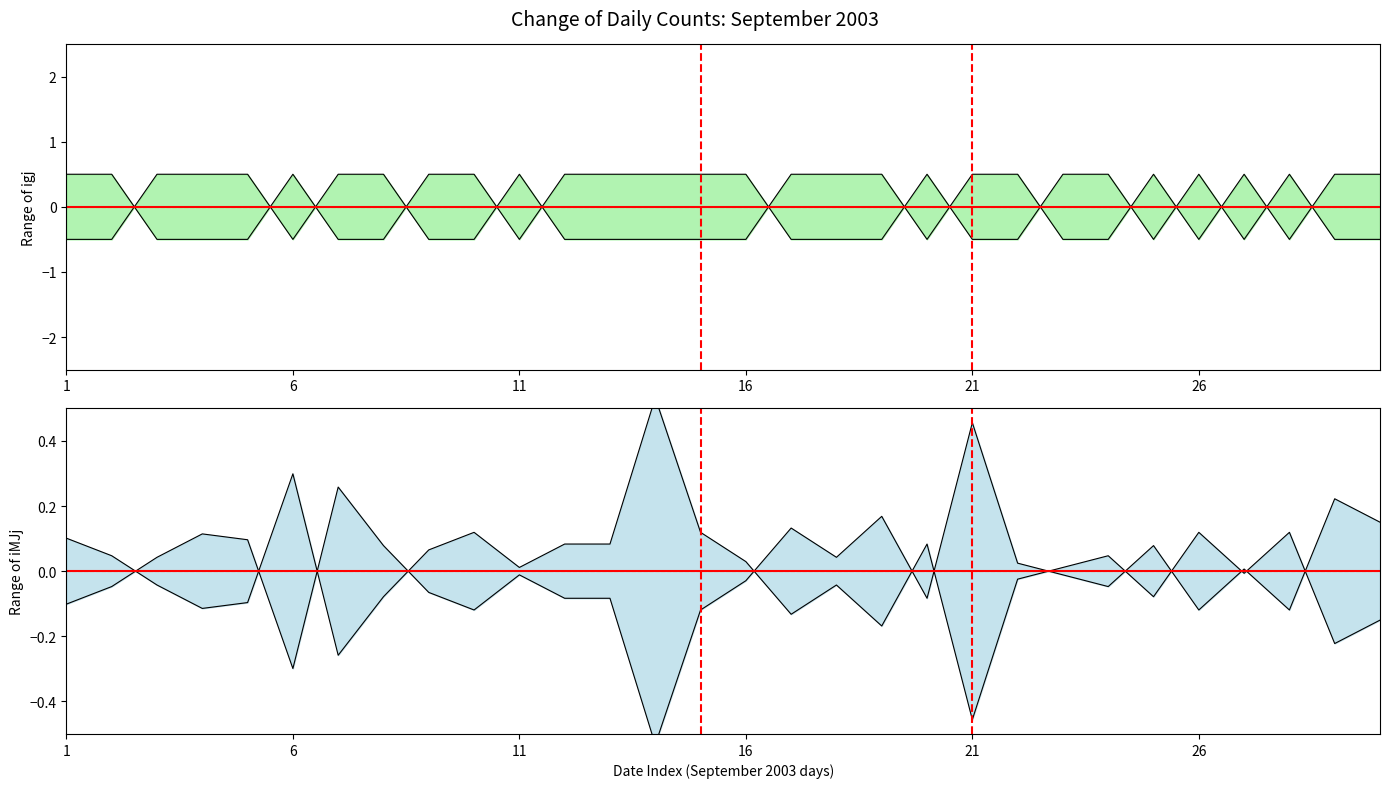

How many intersections are there between iMJj upper and iMJj mean?

13